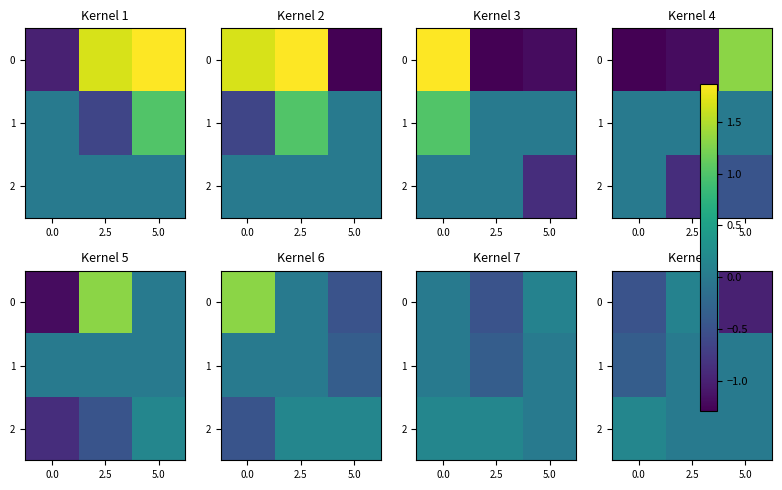

At which category is the sum across all series the highest?

2.5